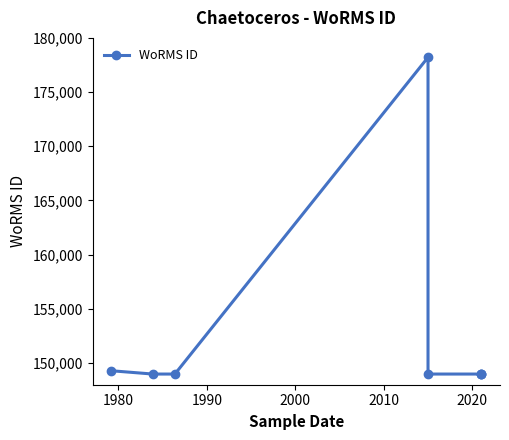

What is the difference between the maximum and minimum values?

29222